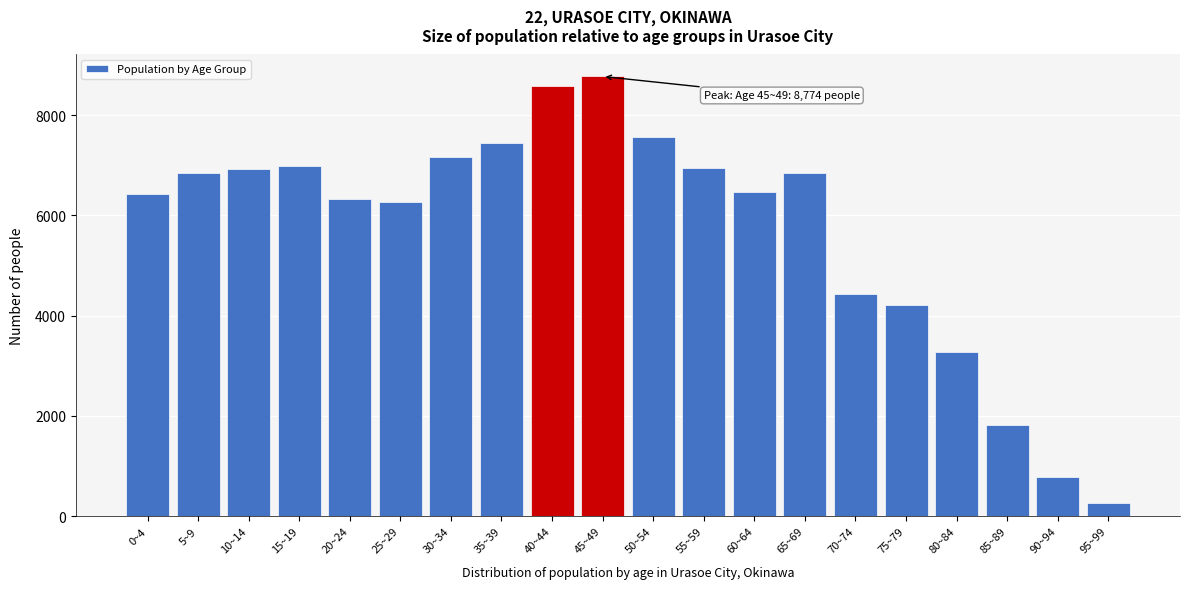

What is the difference between the maximum and minimum values?

8521